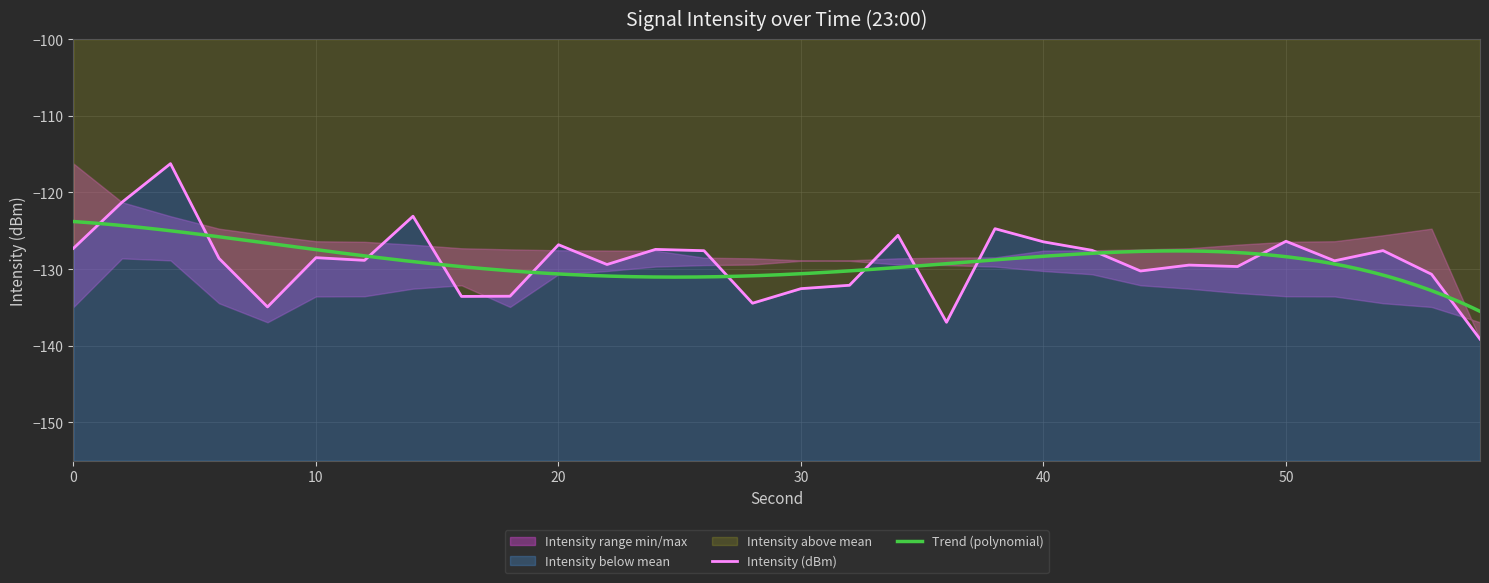

True or false: intensity_max and intensity(dBm) intersect in this chart.

True